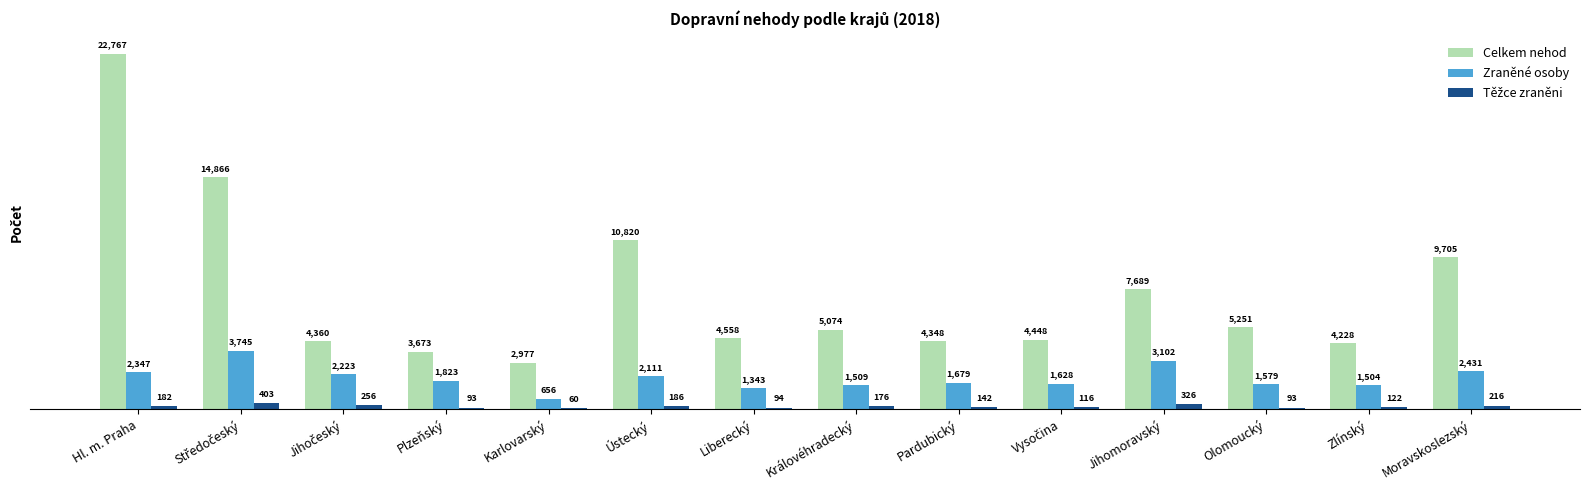

Which series changed the most between Ústecký and Jihomoravský?

Celkem nehod